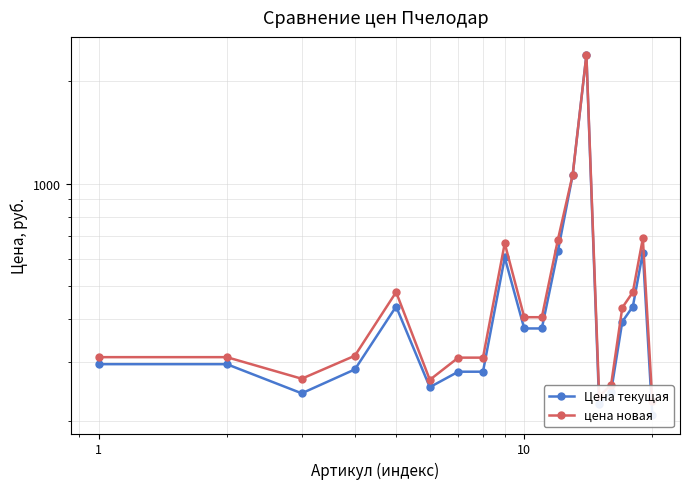

What is the maximum value for Цена текущая?

2391.1